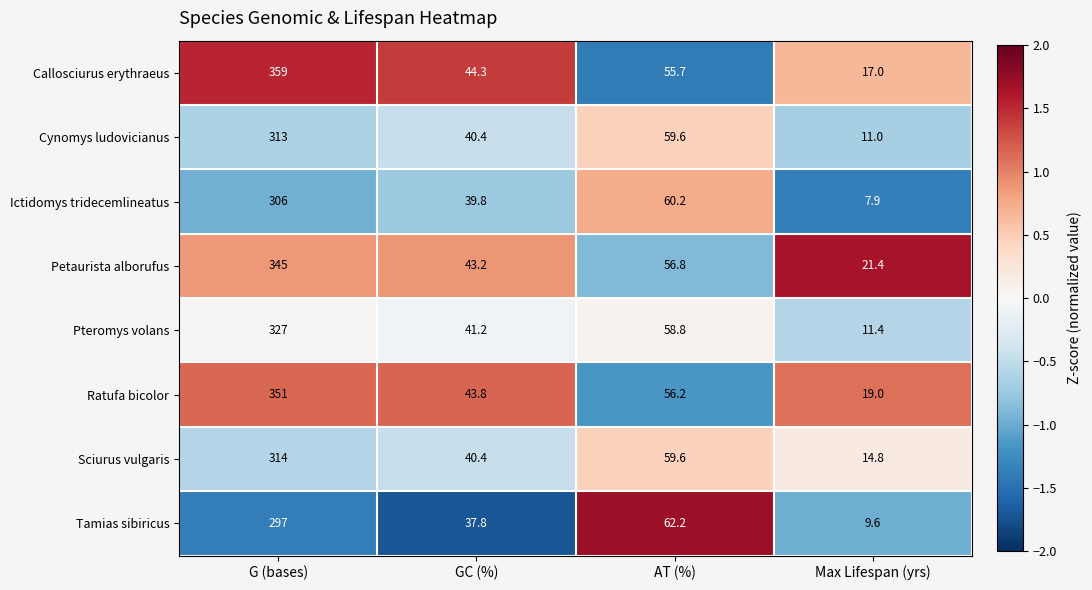

Which series has the largest total across all categories?

Callosciurus erythraeus